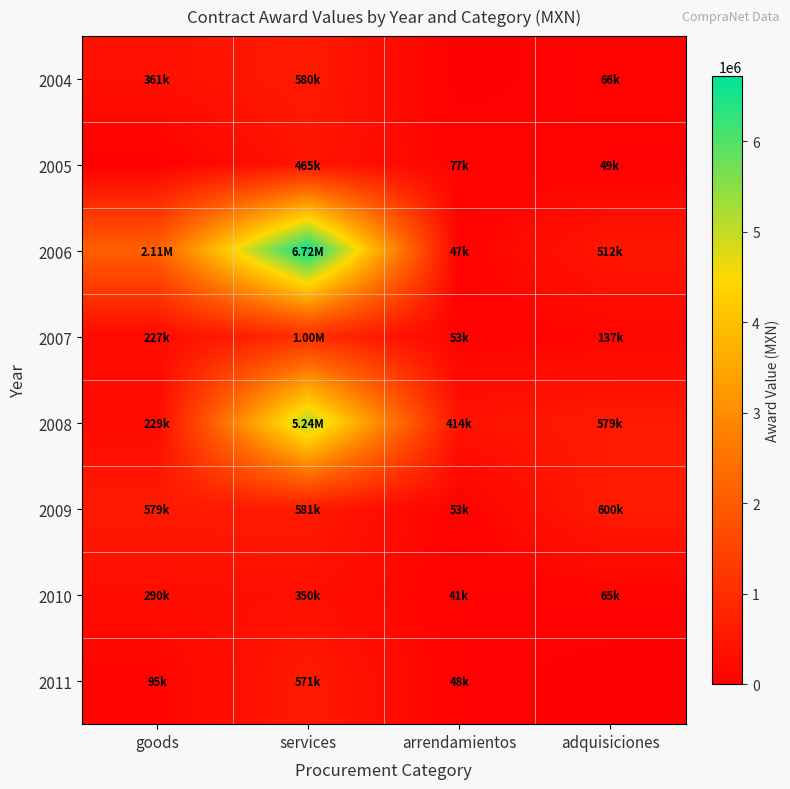

Which series has the largest total across all categories?

2006